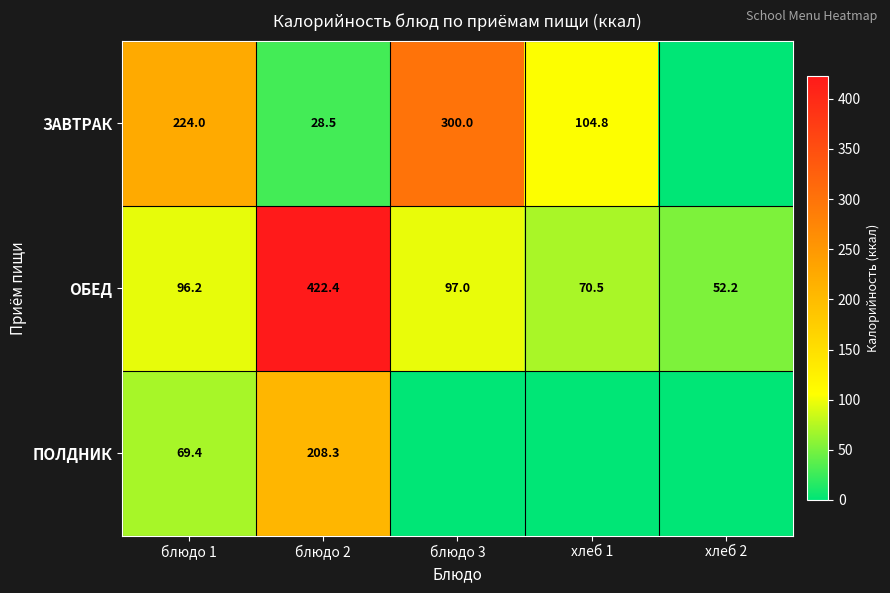

Between блюдо 3 and хлеб 2, which is larger?

блюдо 3